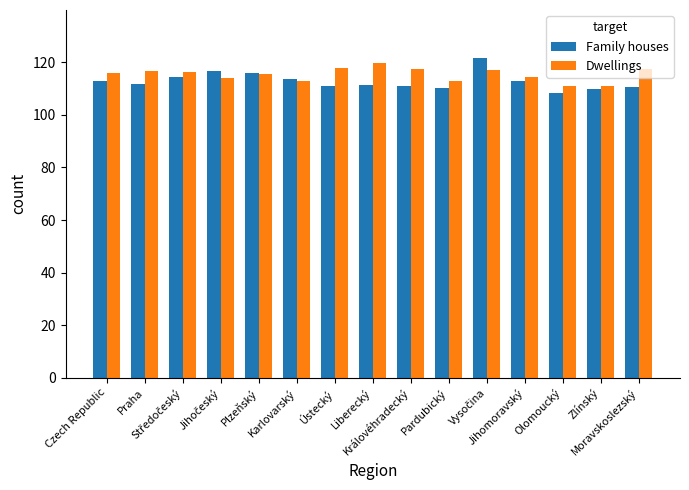

How many groups of bars are there?

15